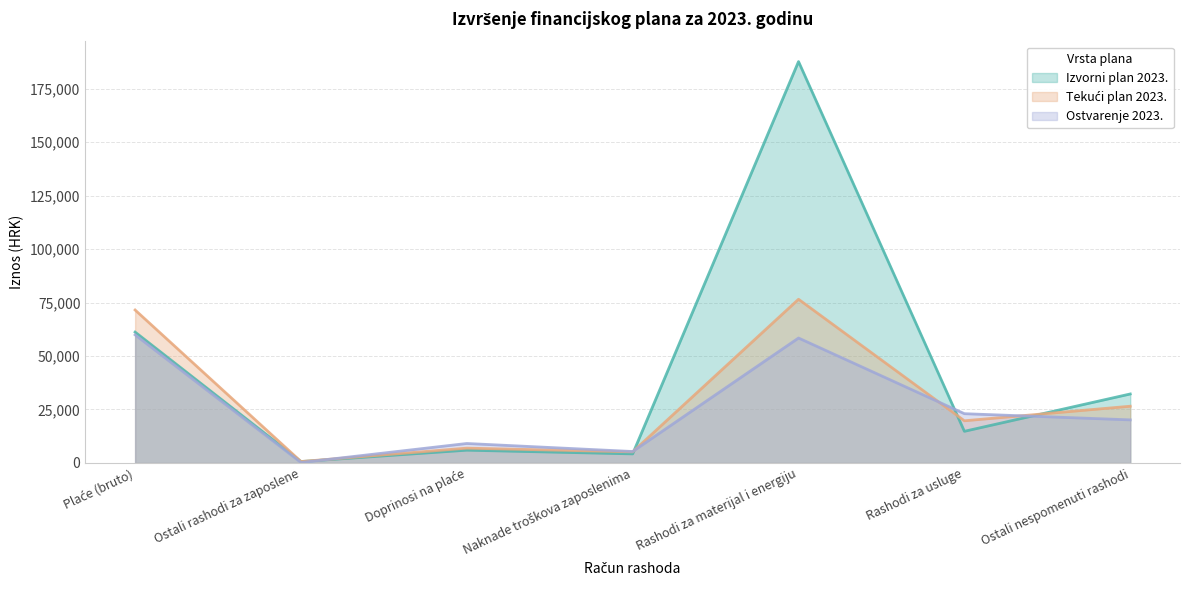

The Izvorni plan 2023. series shows 61181.0 at Plaće (bruto). True or false?

True